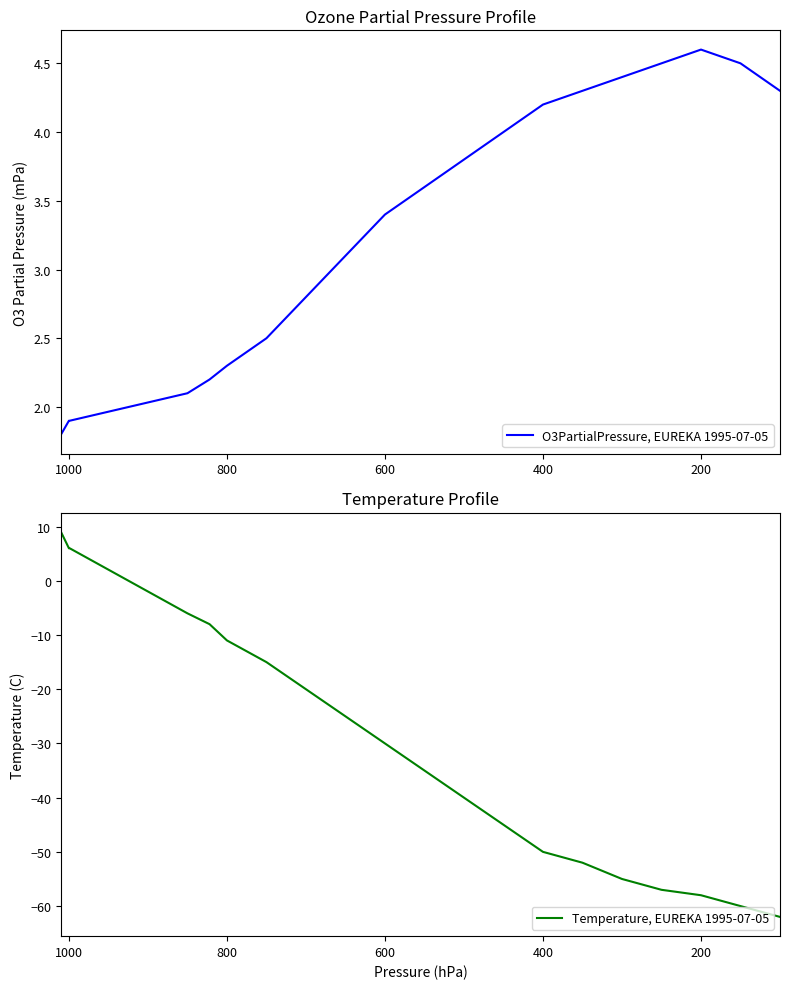

Rank the series by their maximum value, from highest to lowest.

Temperature, EUREKA 1995-07-05, O3PartialPressure, EUREKA 1995-07-05